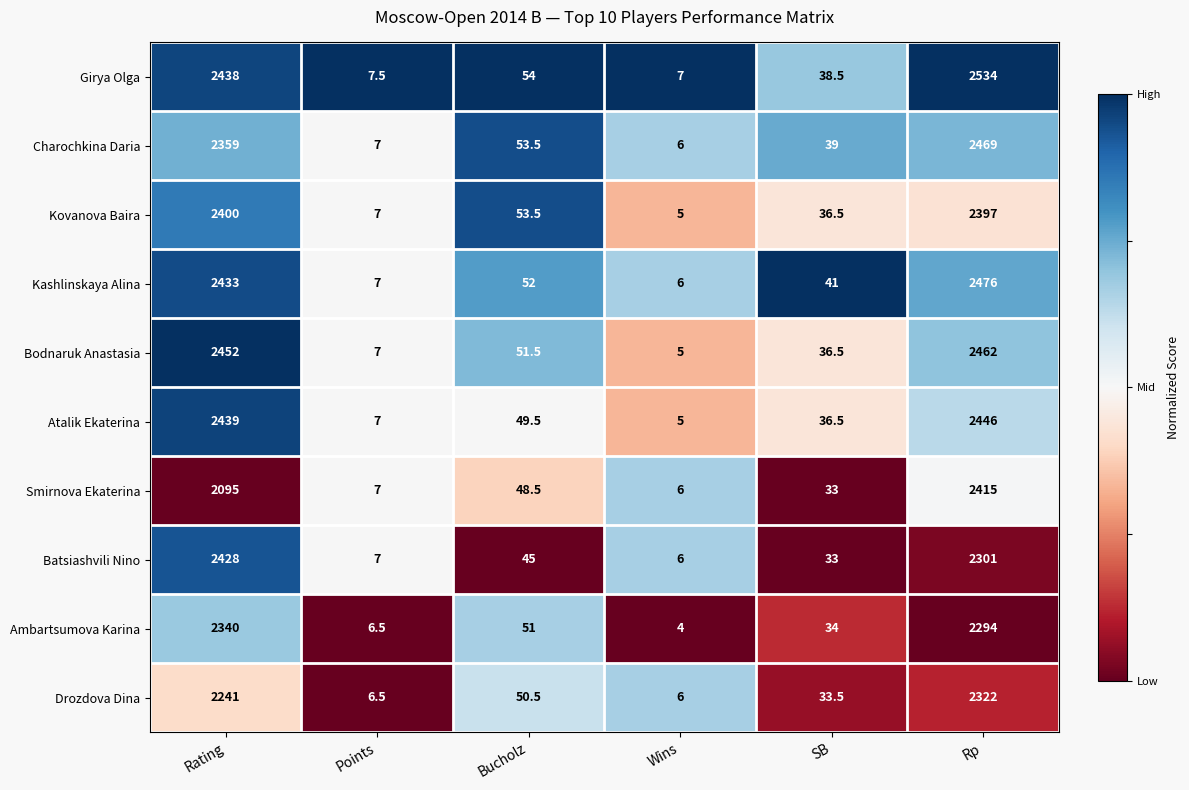

How many categories are shown in the chart?

6